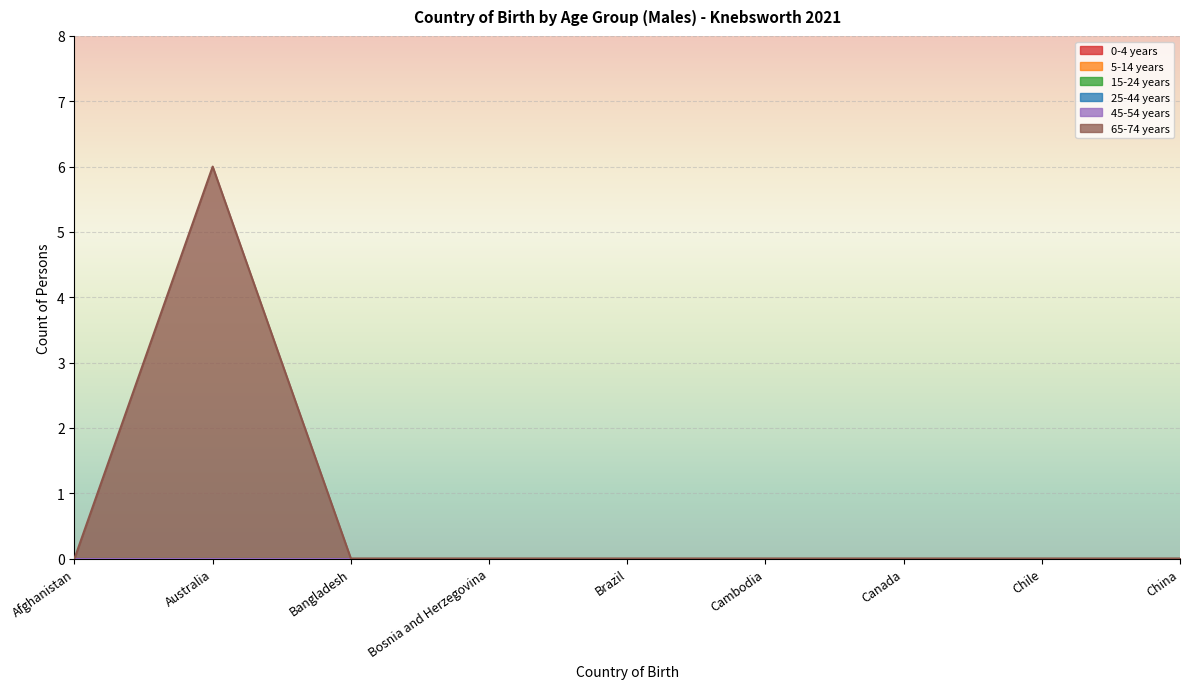

What is the sum of all 65-74 years values?

6